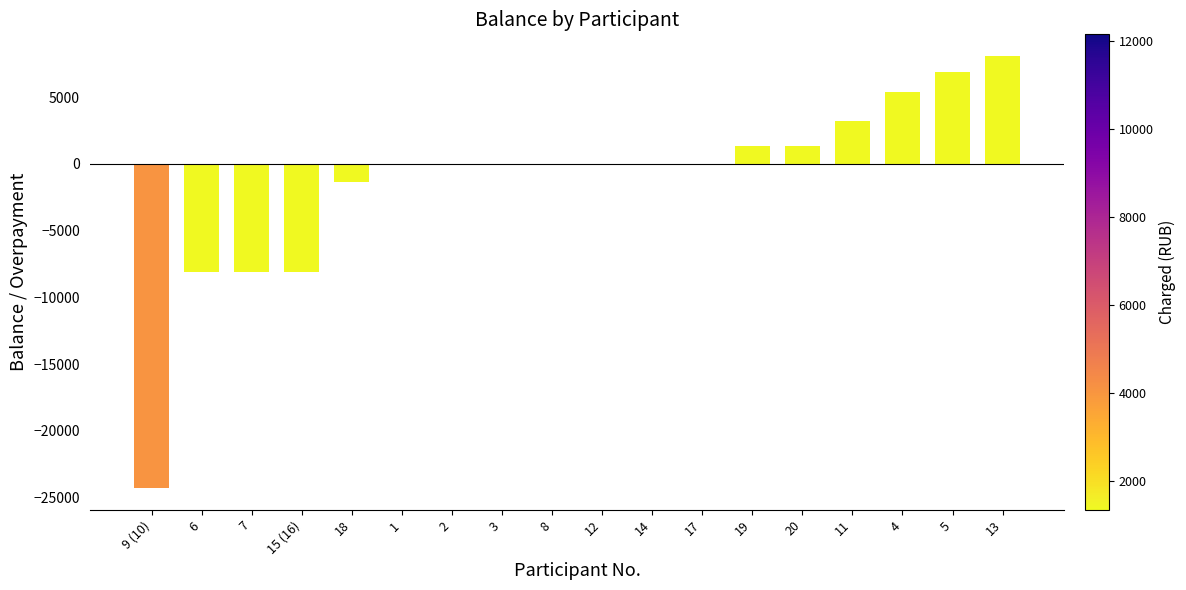

Which has a higher value, 5 or 14?

5